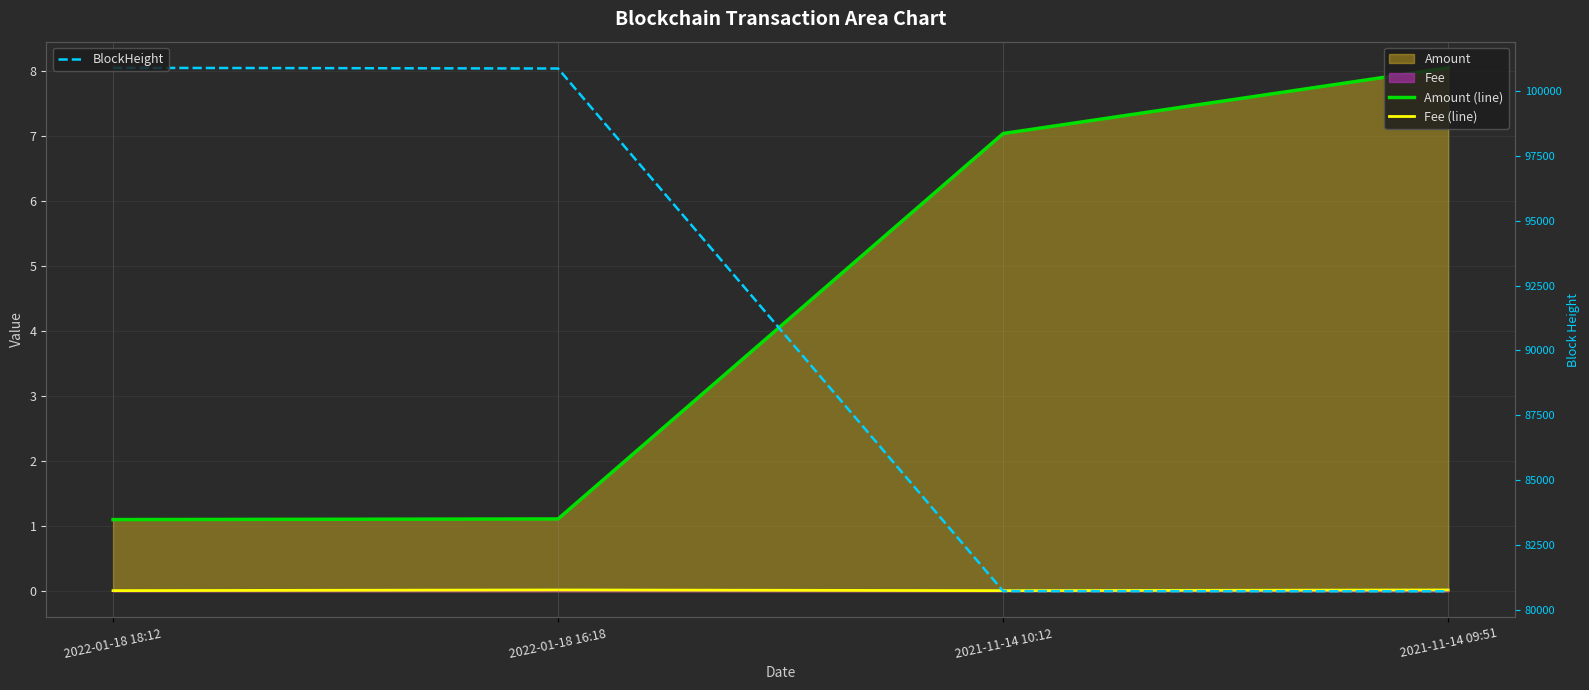

True or false: Fee (line) and BlockHeight cross at least once.

False